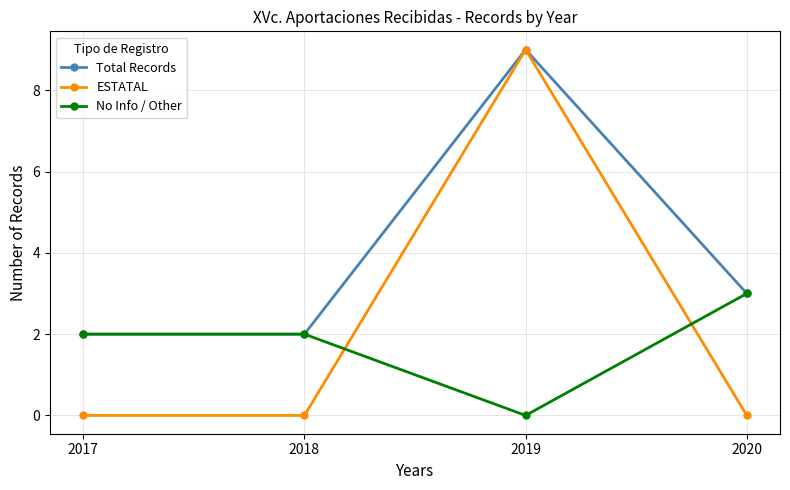

List the series in order of their overall mean, highest first.

Total Records, ESTATAL, No Info / Other